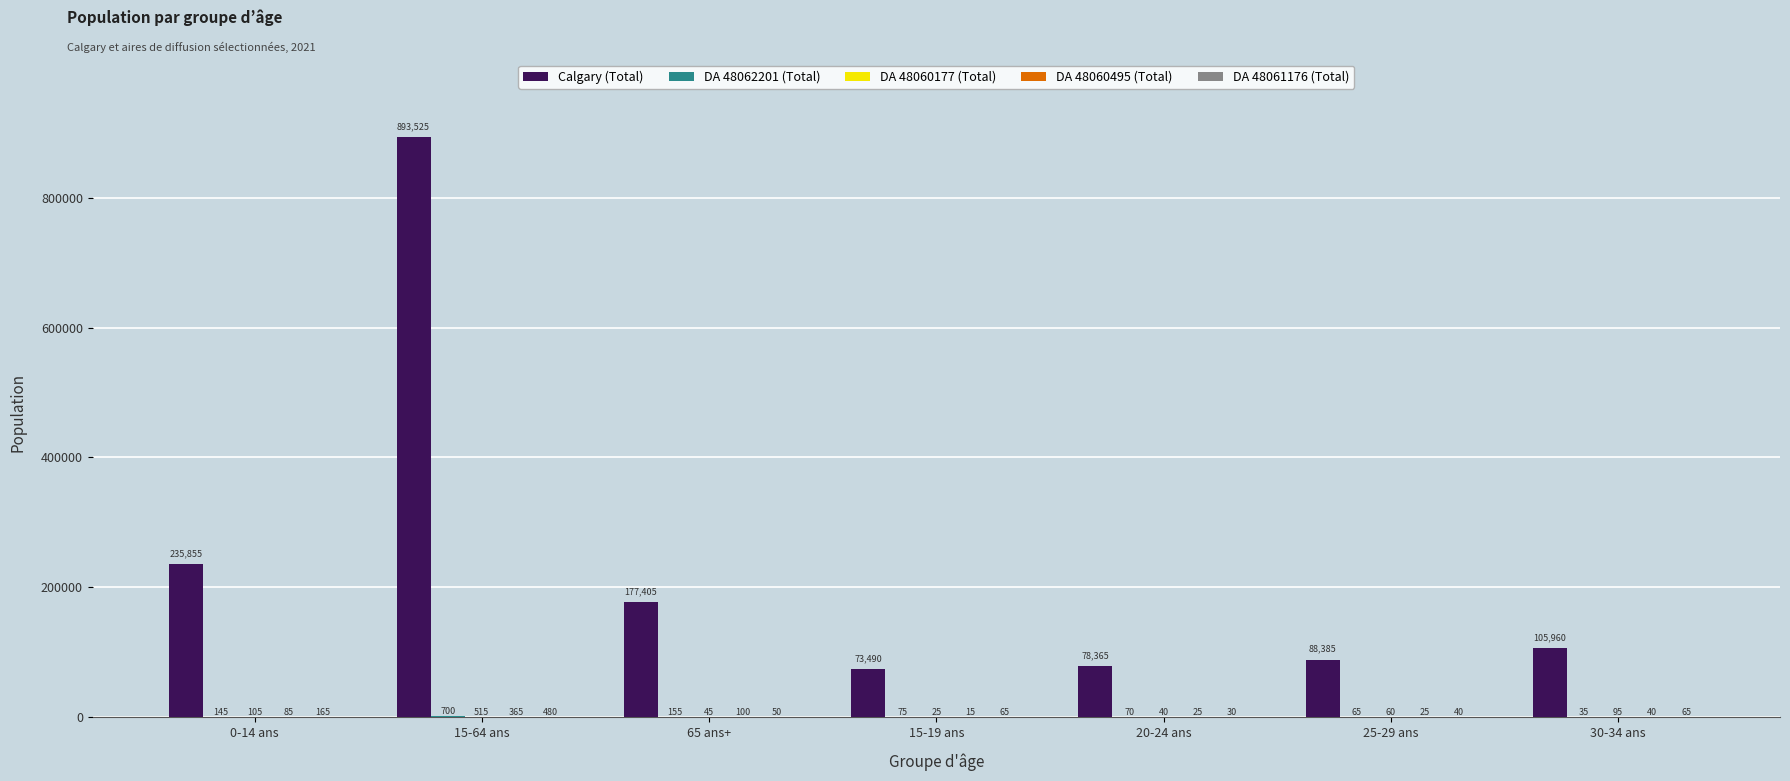

Does the chart contain stacked bars?

No